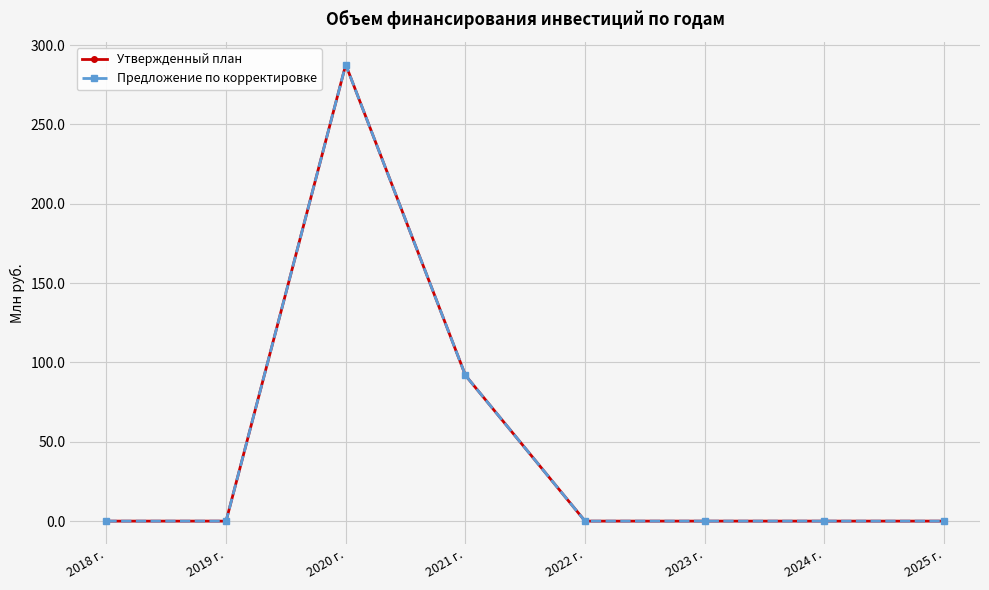

Is it true that Утвержденный план equals 471.2 at 2020 г.?

False